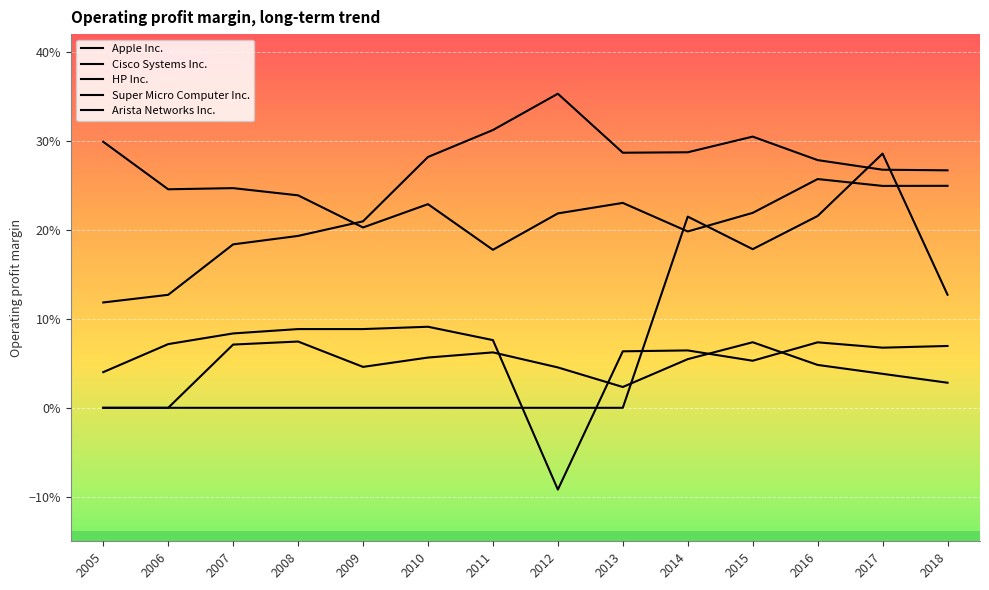

Does the chart display data point markers on the line(s)?

No